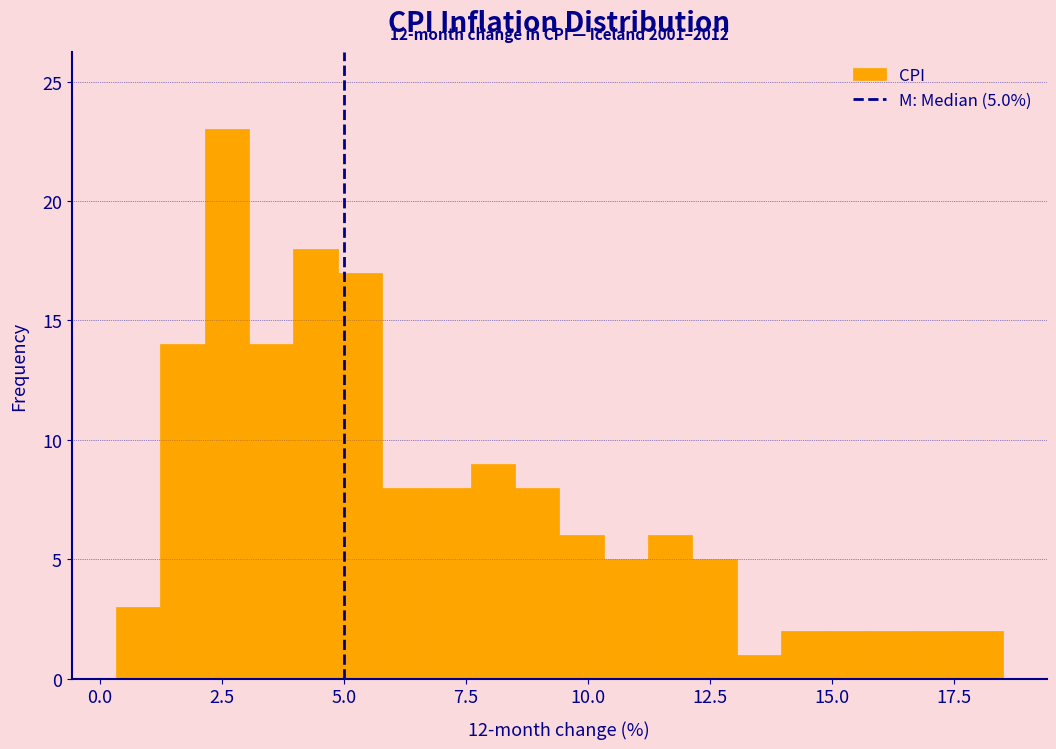

Around what value on the x-axis is the tallest bar? Give the approximate position of its centre, as read against the axis.

2.5